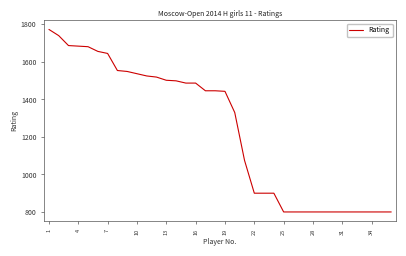

What is the difference between the maximum and minimum values?

973